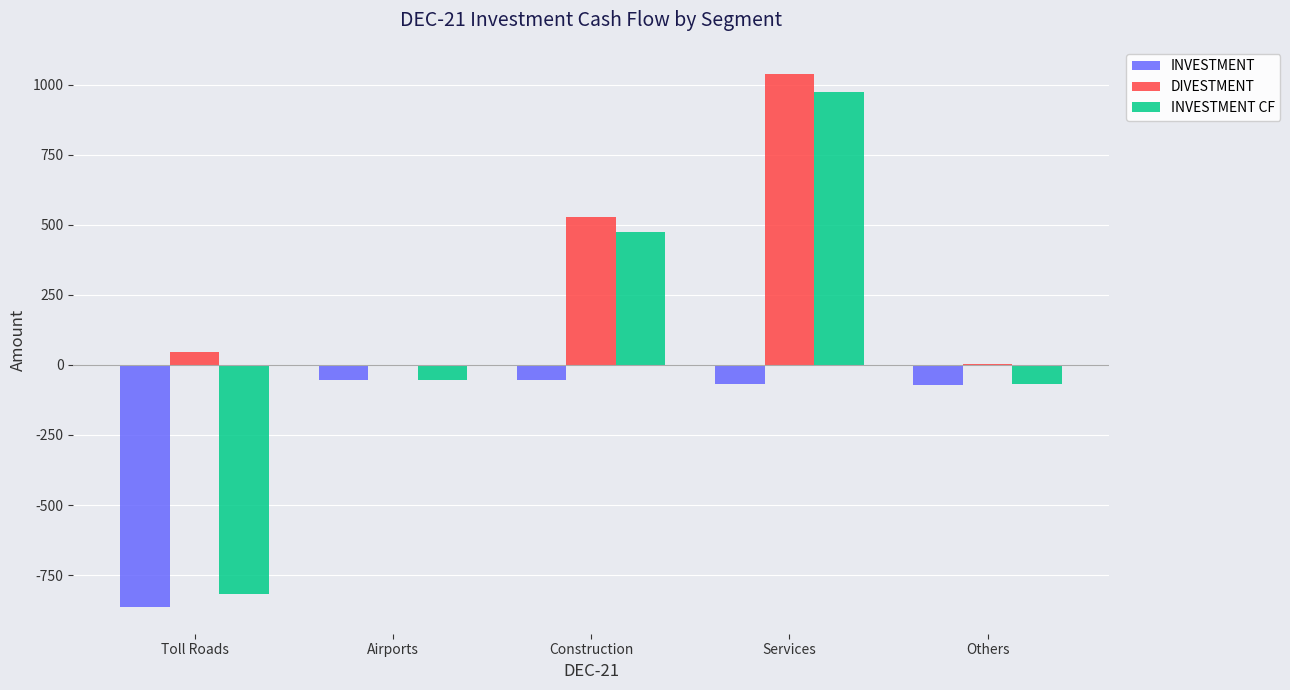

What is the maximum value shown in the chart?

1040